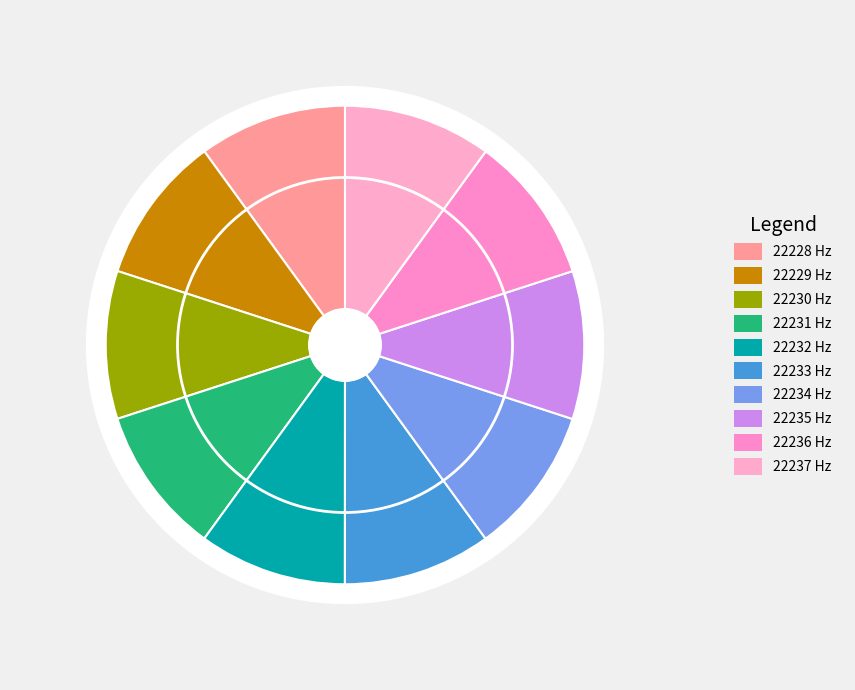

True or false: 22228.25 accounts for 1% of the total.

False